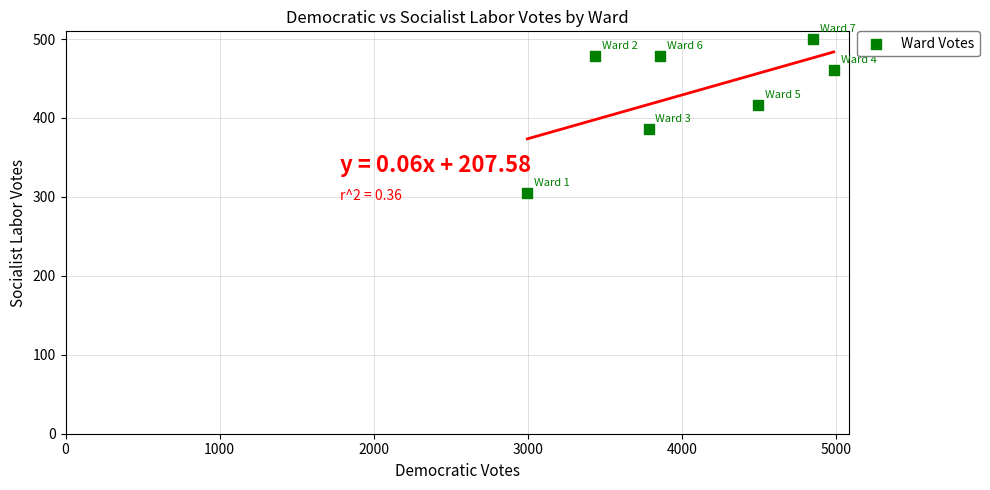

What is the range of X values (max minus min)?

1987